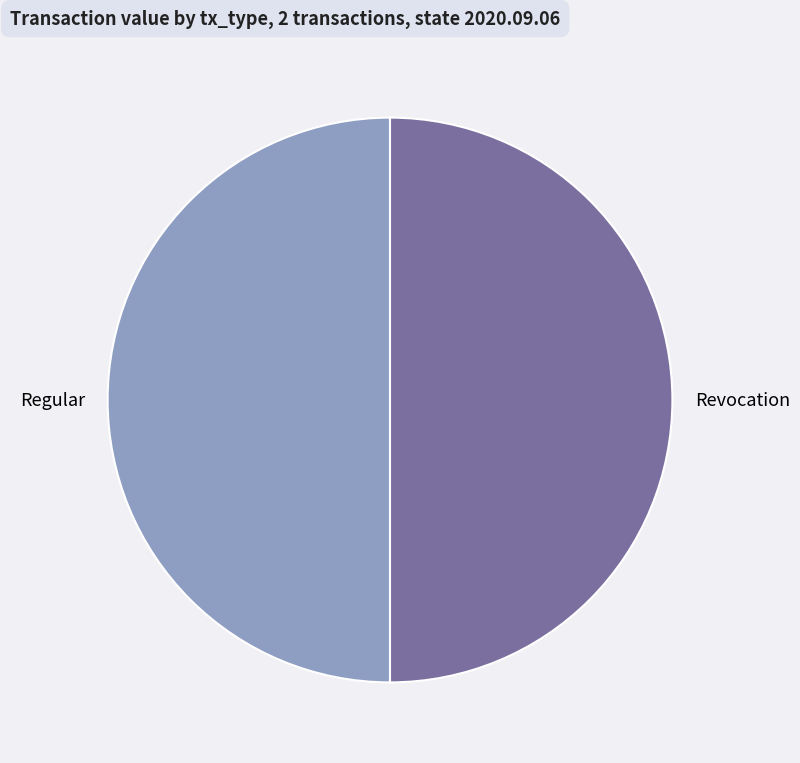

What is the ratio of the value at Regular to the value at Revocation?

1.0